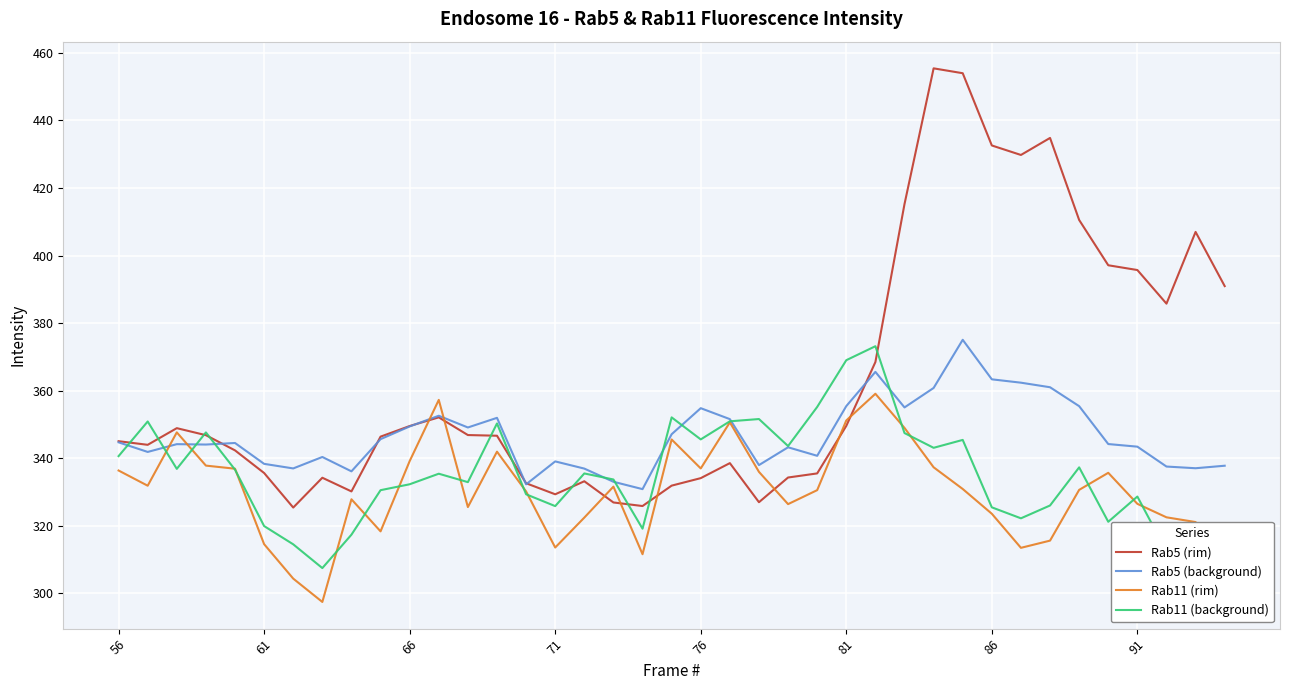

What is the maximum value for Rab11 (background)?

373.2